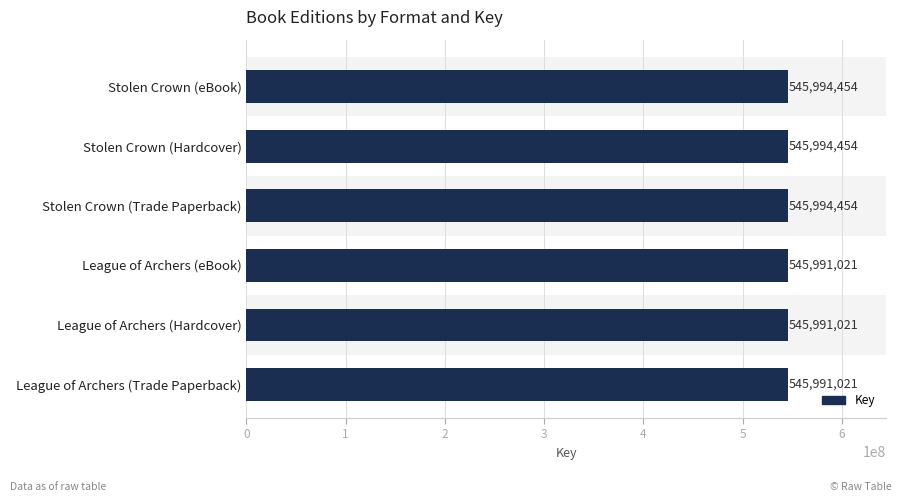

The value at Stolen Crown (Trade Paperback) is 868482901. True or false?

False